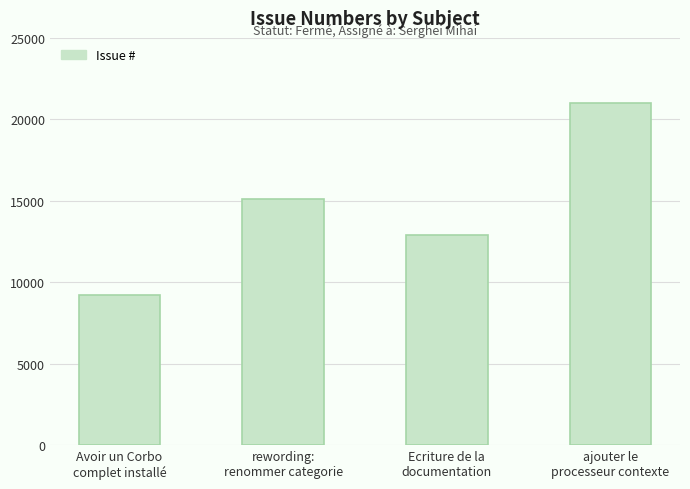

What is the maximum value shown in the chart?

21007